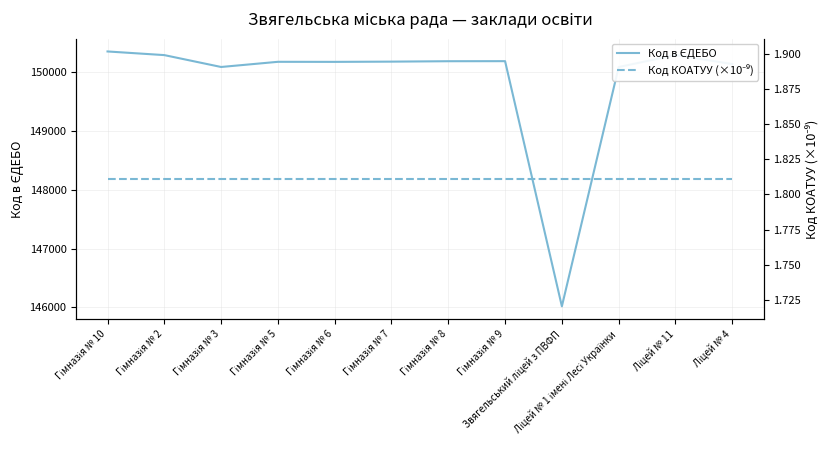

How many interior local peaks does the Код в ЄДЕБО series have?

3